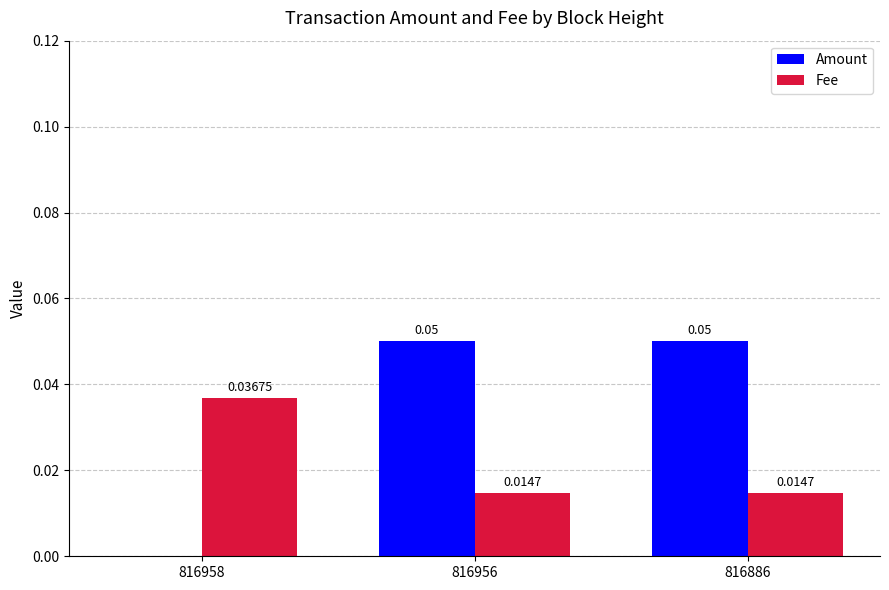

What are all the series names shown in the legend?

Amount, Fee